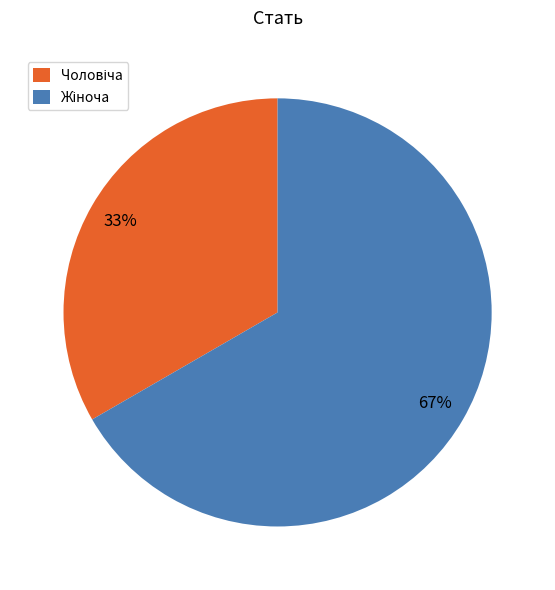

To the nearest percent, what is the average slice percentage?

50%